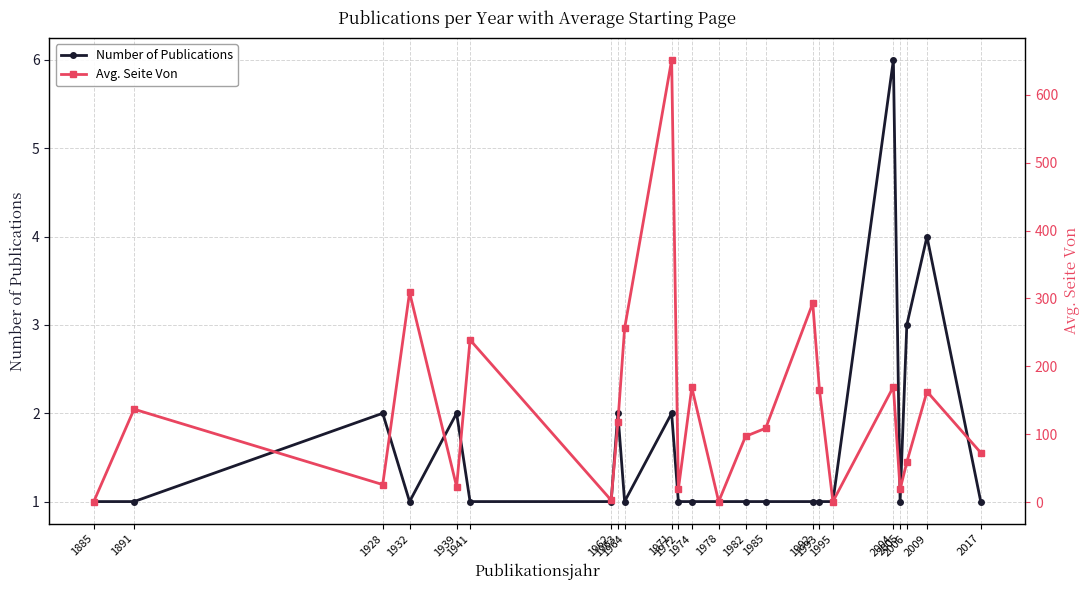

Which series has the largest range (max minus min)?

Avg. Seite Von